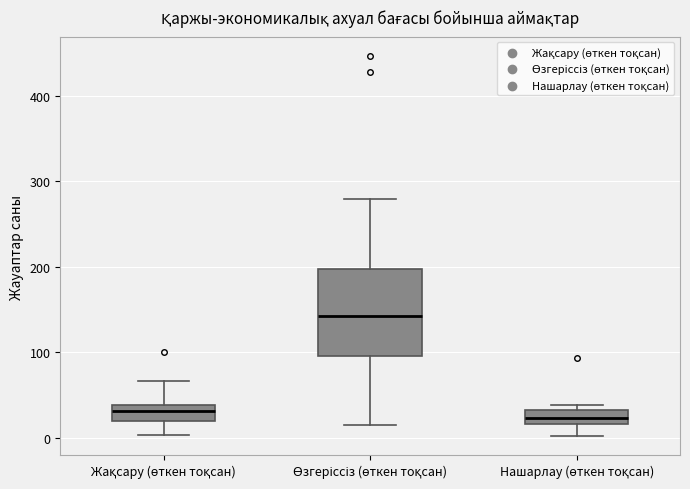

Which box has the highest median line?

Өзгеріссіз (өткен тоқсан)